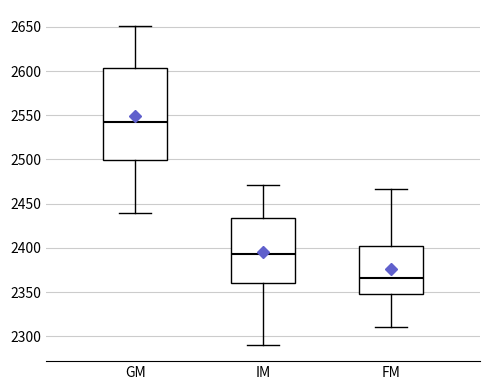

Which box's median line is the lowest?

FM